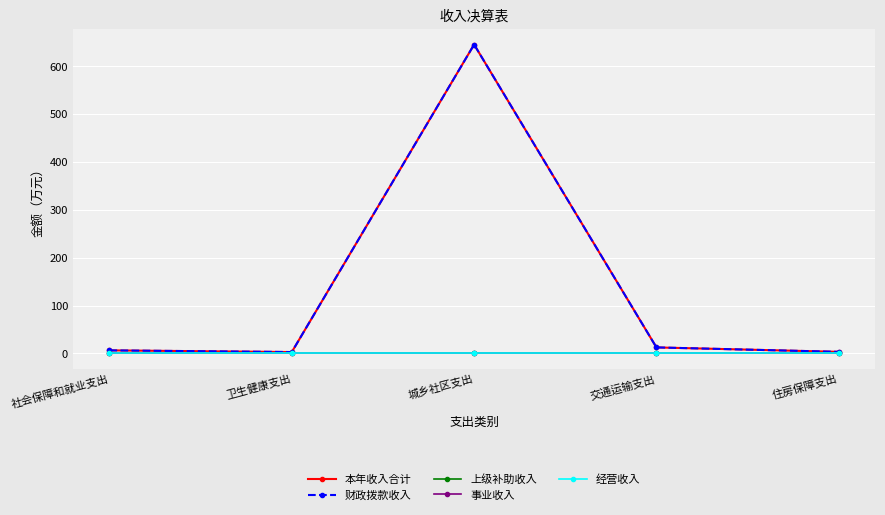

What is the difference between the highest and lowest values at 城乡社区支出?

645.6